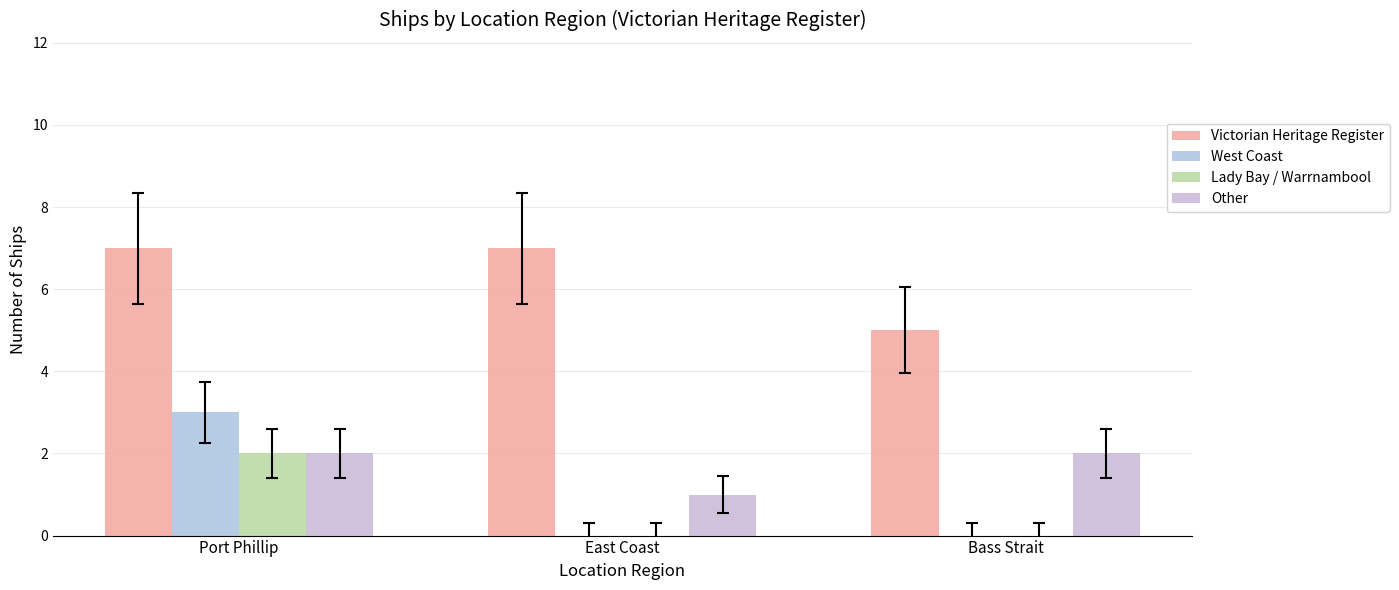

What is the maximum value shown in the chart?

7